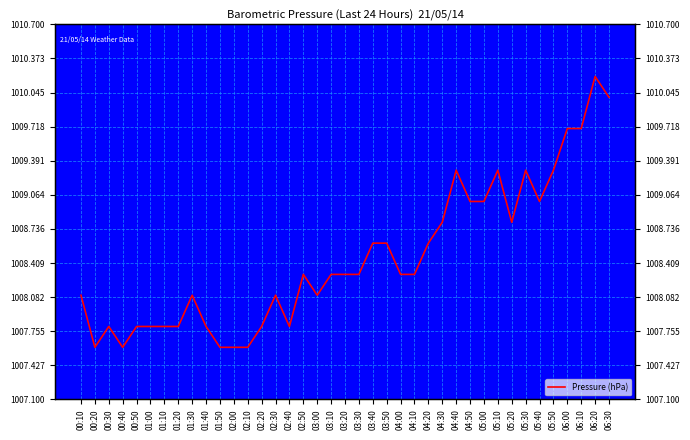

What is the value of the 13th point from the left?

1007.6